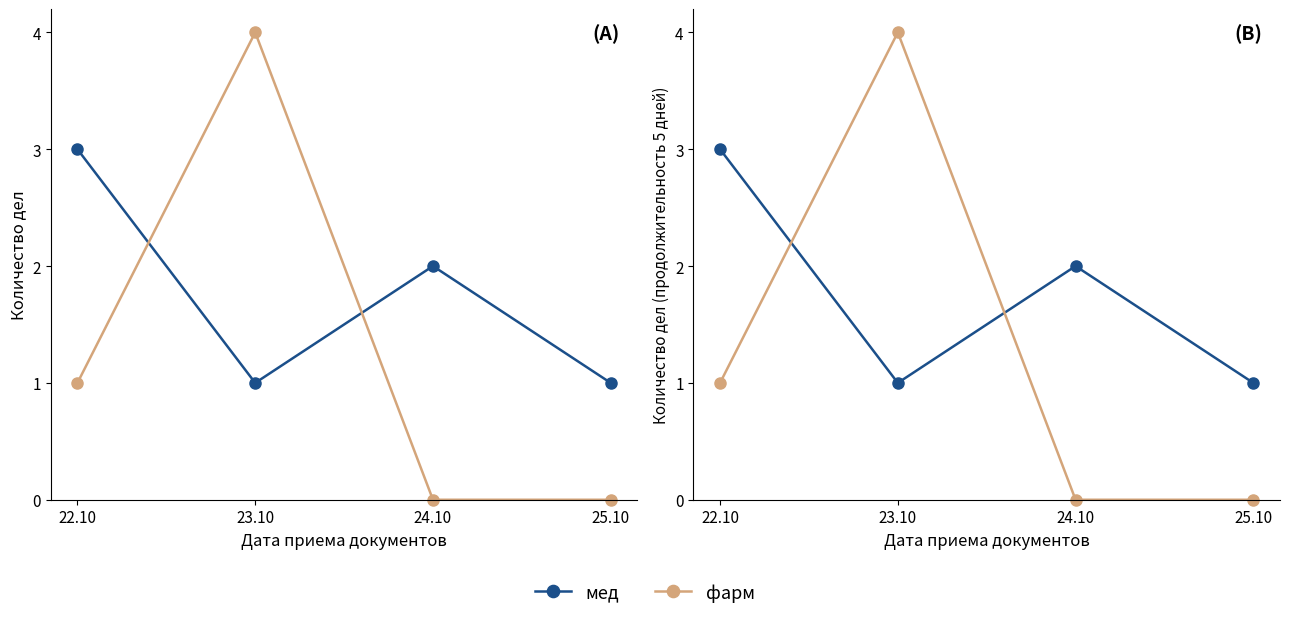

What are all the series names shown in the legend?

мед, фарм